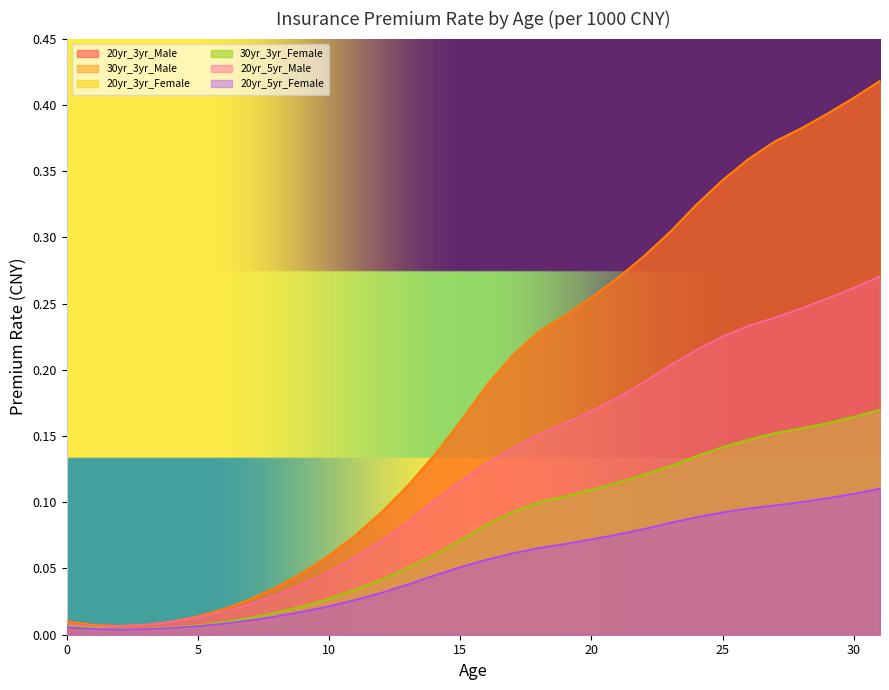

What is the spread (max minus min) of values at 28?

0.3